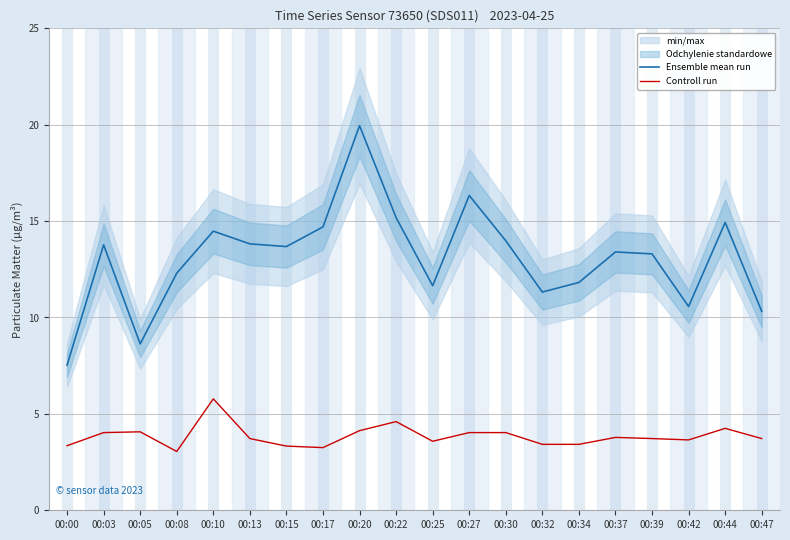

How many series are shown in this chart?

2